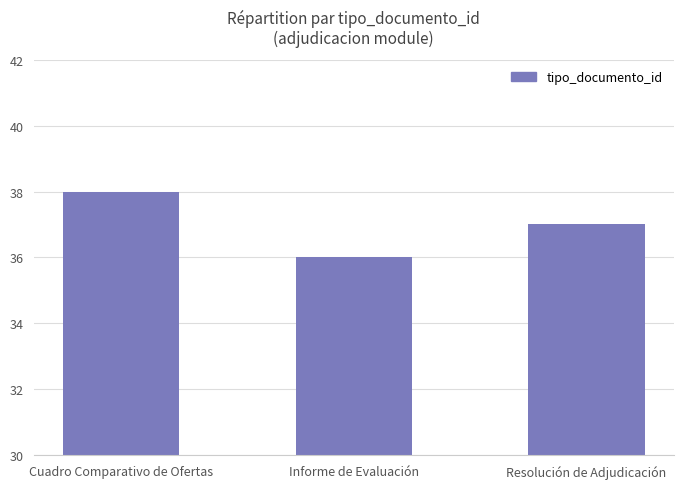

Read the value at Cuadro Comparativo de Ofertas.

38